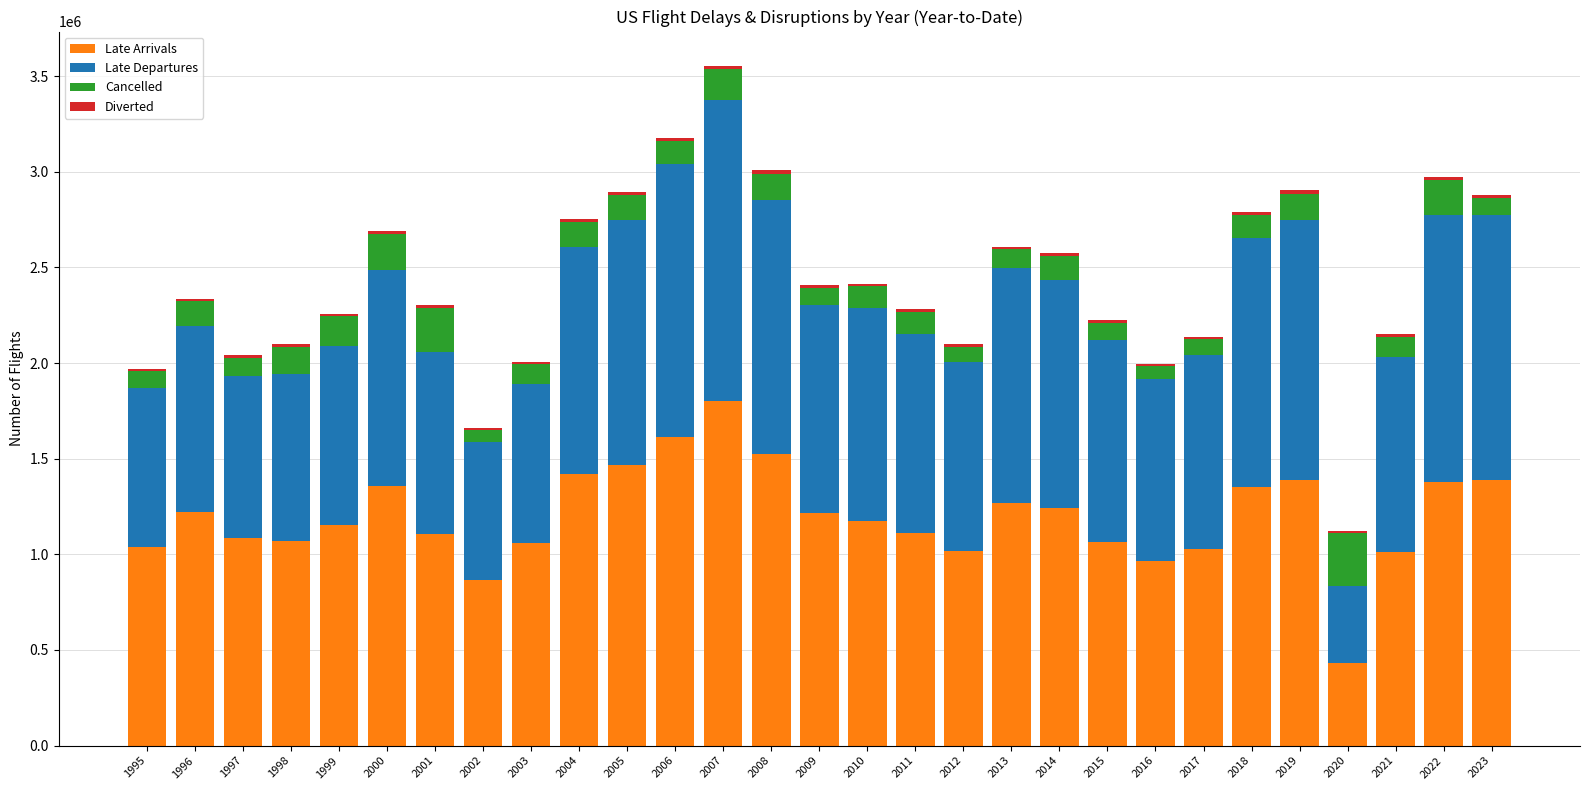

At which category is the sum across all series the highest?

2007